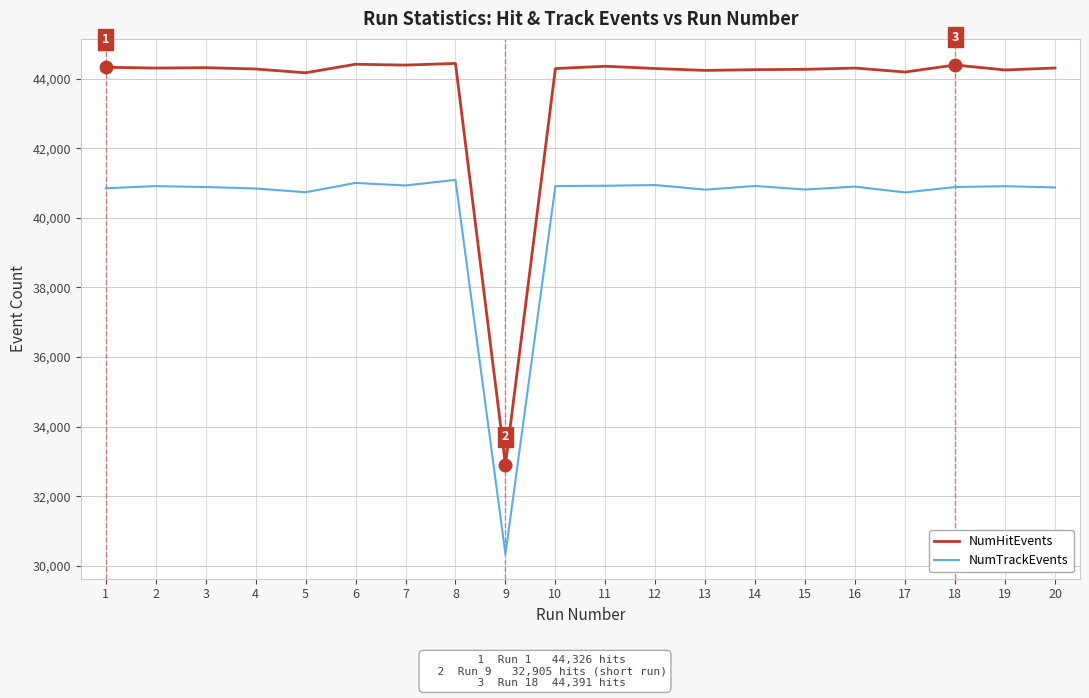

What is the total value across all series at 7?

85316